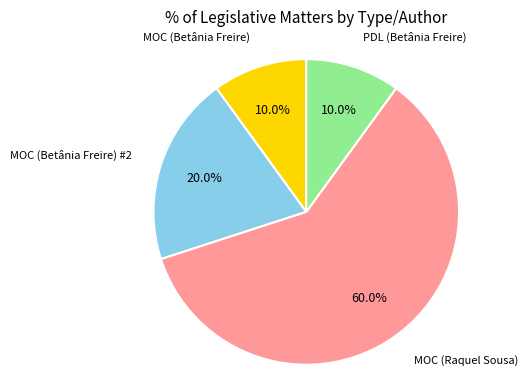

Is there any slice that represents more than half of the pie?

Yes